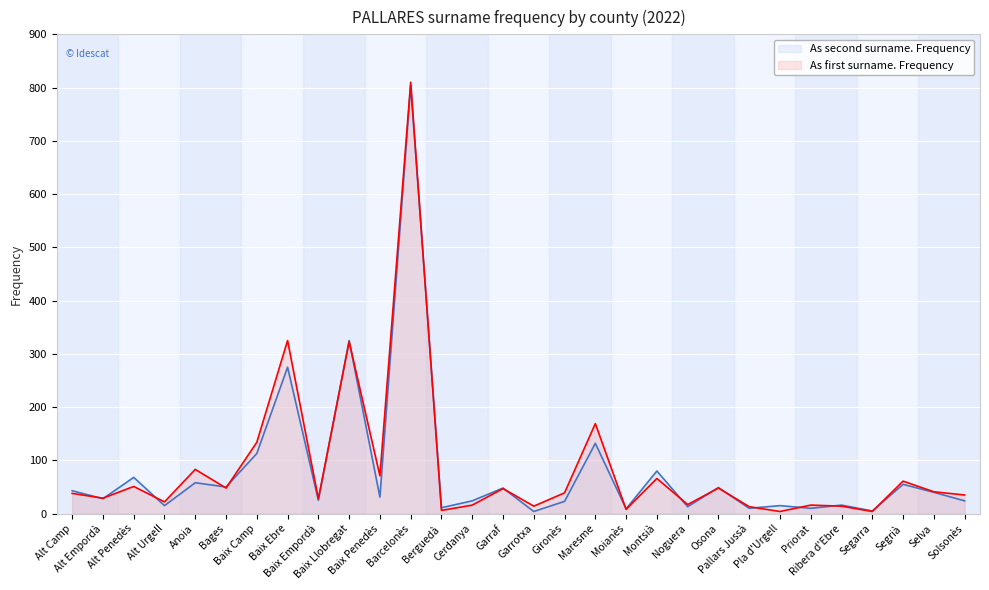

What is the highest value of the As second surname. Frequency series?

804